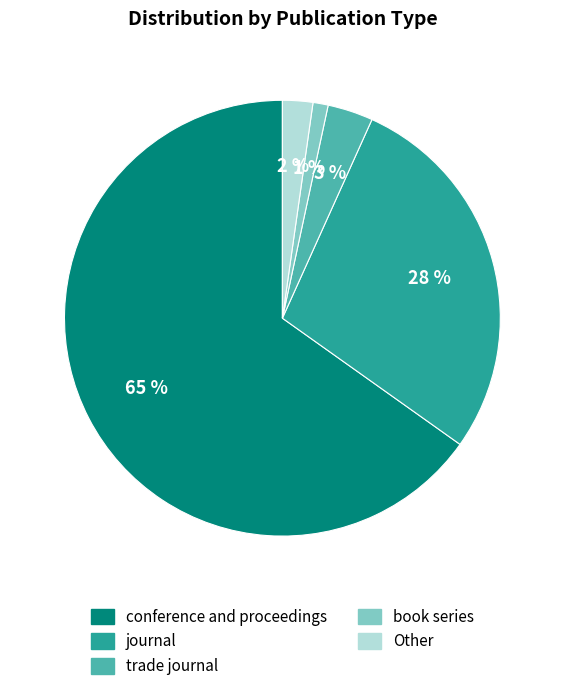

Do journal and trade journal together represent more than half of the pie?

No